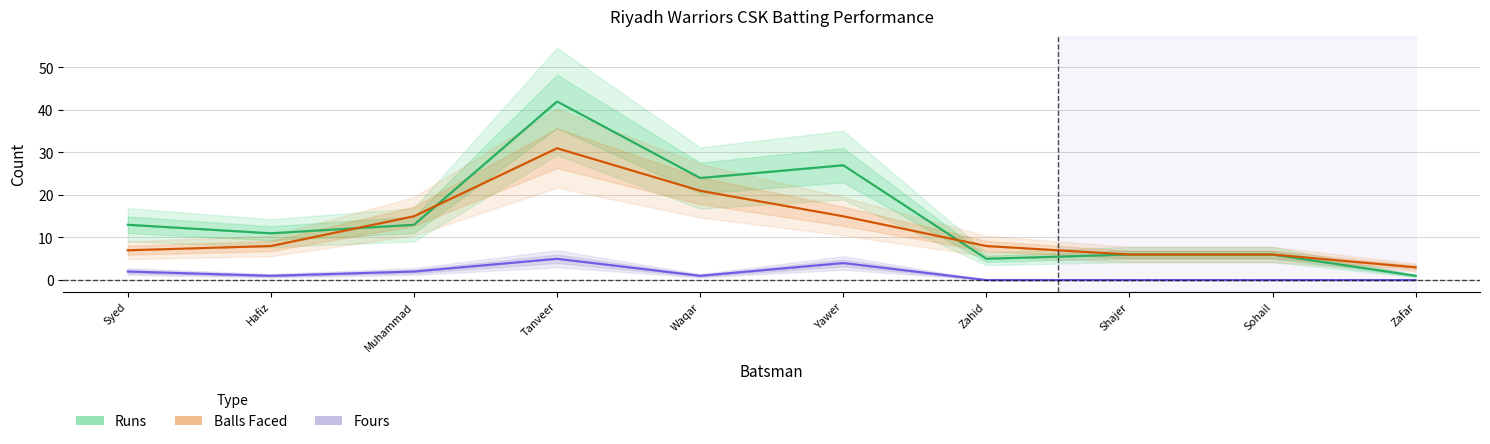

How many interior local peaks does the Fours series have?

2